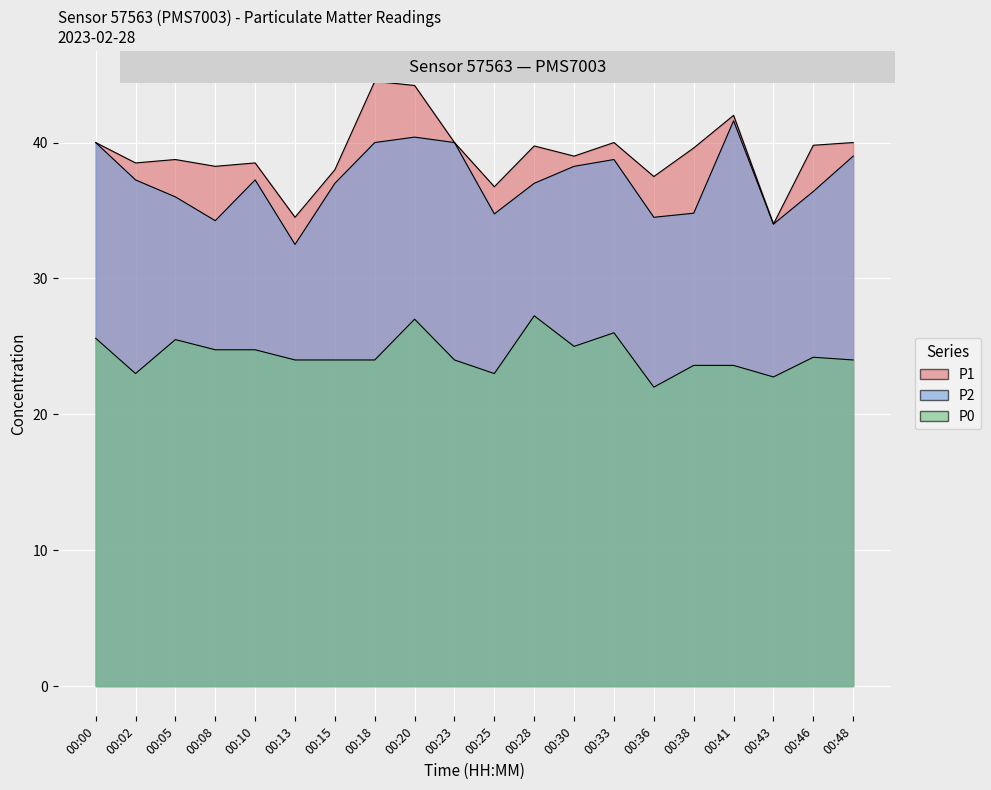

True or false: P1 has more than 0 points higher than both neighbors.

True